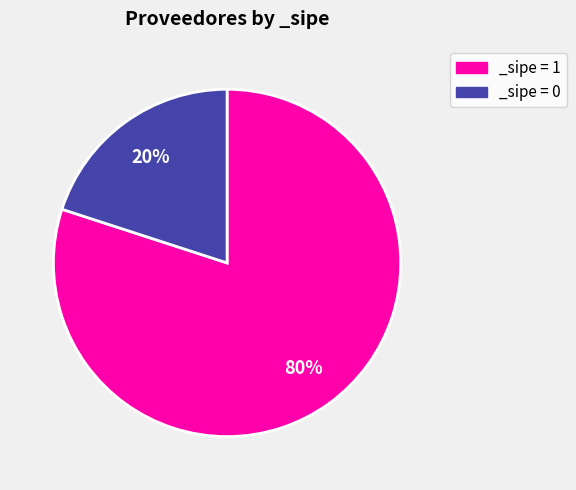

Is there a majority slice in this chart?

Yes